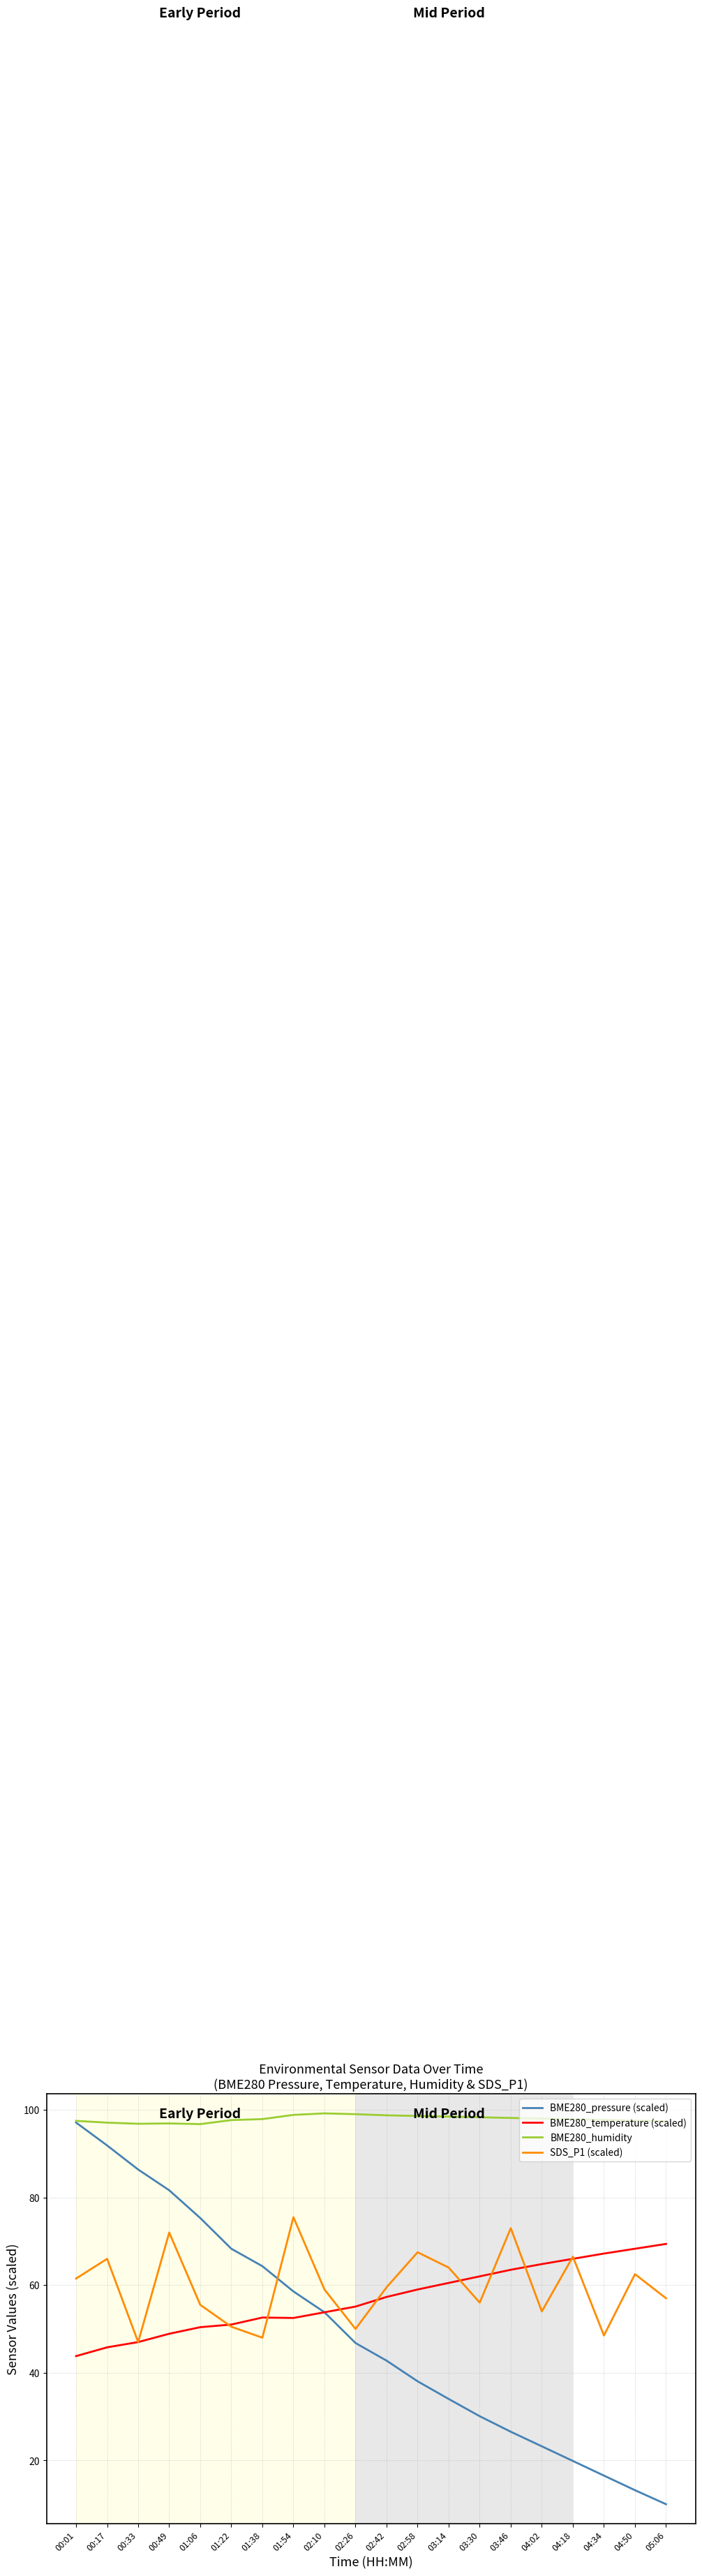

Rank the series at 04:50 from lowest to highest value.

BME280_pressure (scaled), SDS_P1 (scaled), BME280_temperature (scaled), BME280_humidity